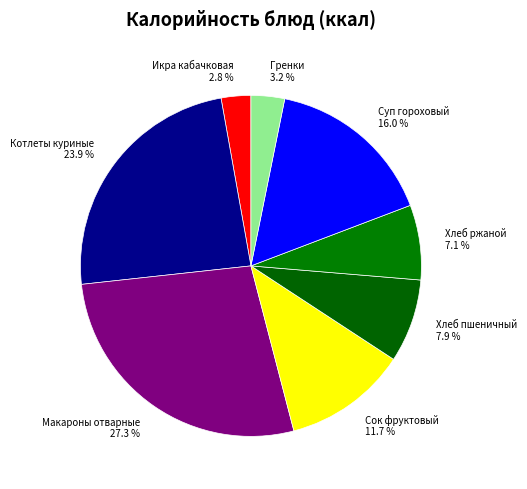

To the nearest percent, what portion does Хлеб ржаной represent?

7%